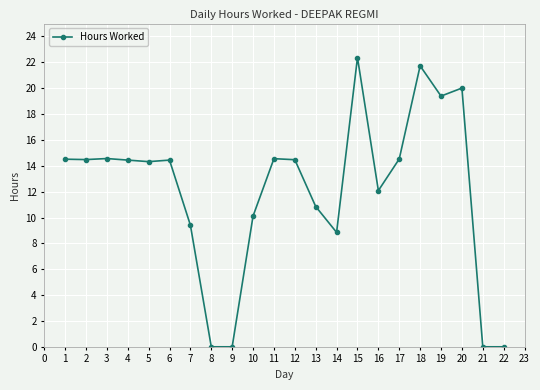

What is the maximum value shown in the chart?

22.4